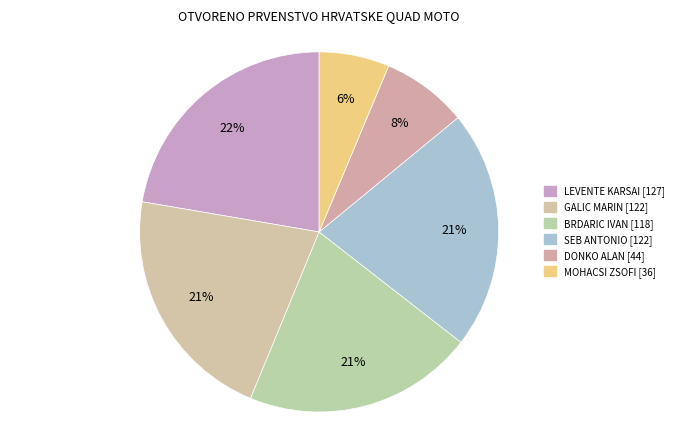

Is there a majority slice in this chart?

No